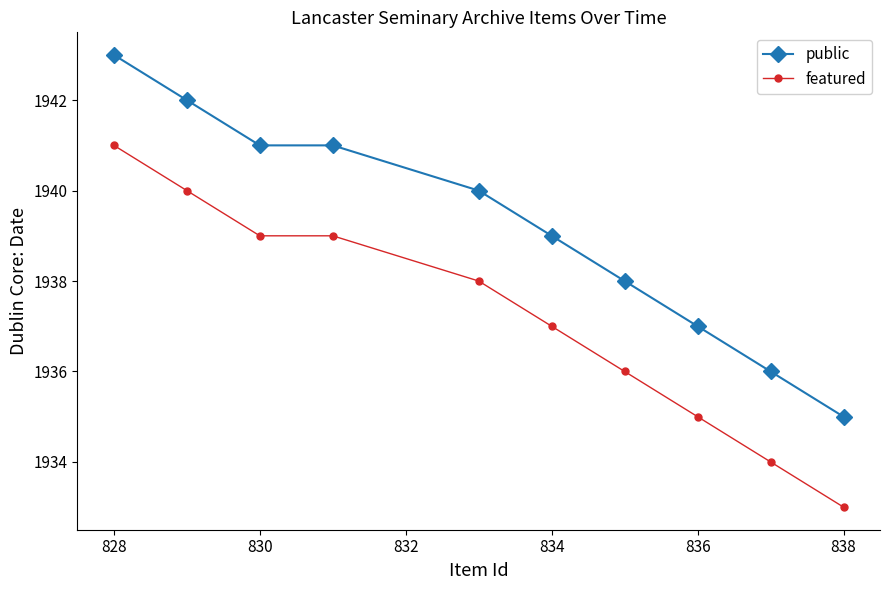

Count the number of categories in the chart.

10